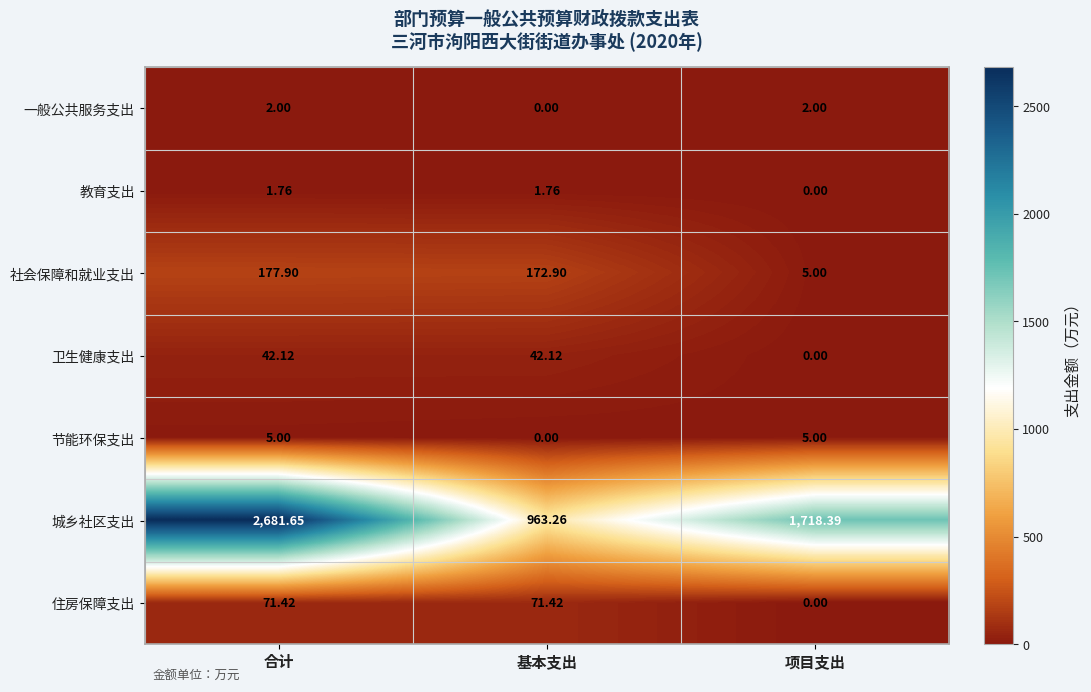

Which series changed the most between 合计 and 基本支出?

城乡社区支出